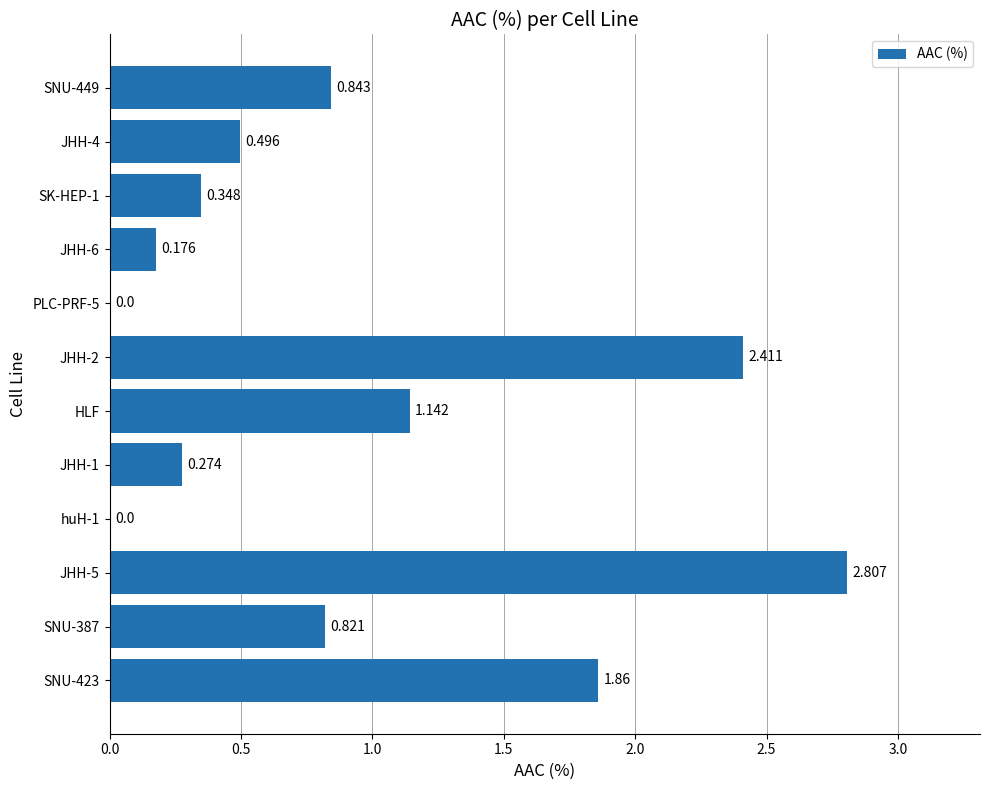

Are the bars grouped side by side (vs. stacked)?

No